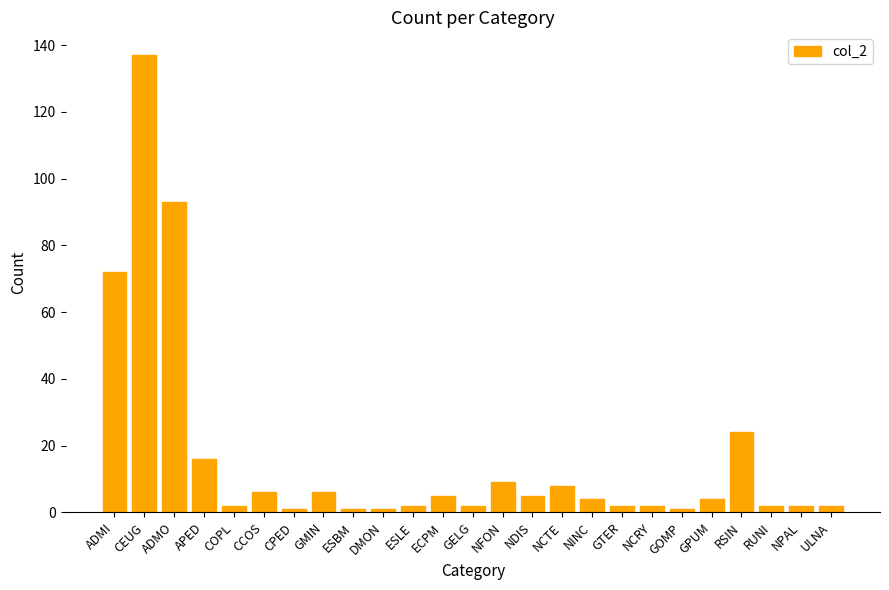

What is the sum of all values?

409